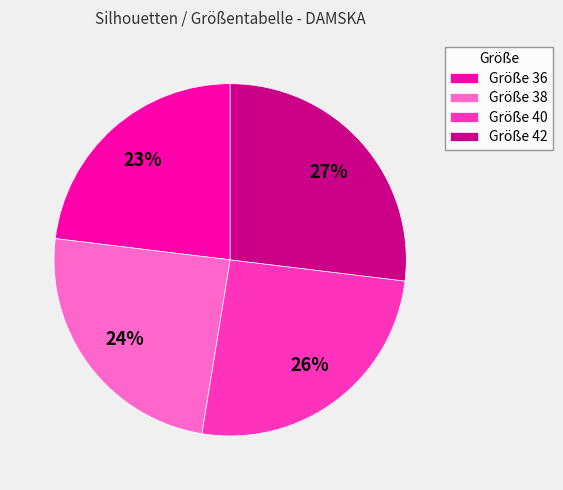

Between Größe 40 and Größe 38, which is larger?

Größe 40